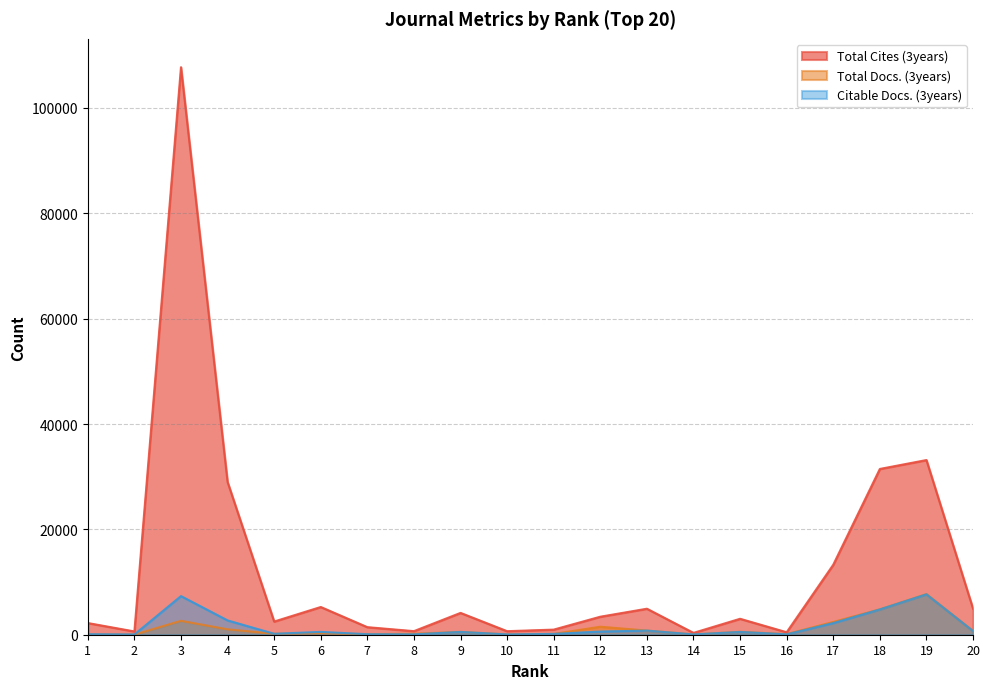

How many values in the Citable Docs. (3years) series are below 531?

10